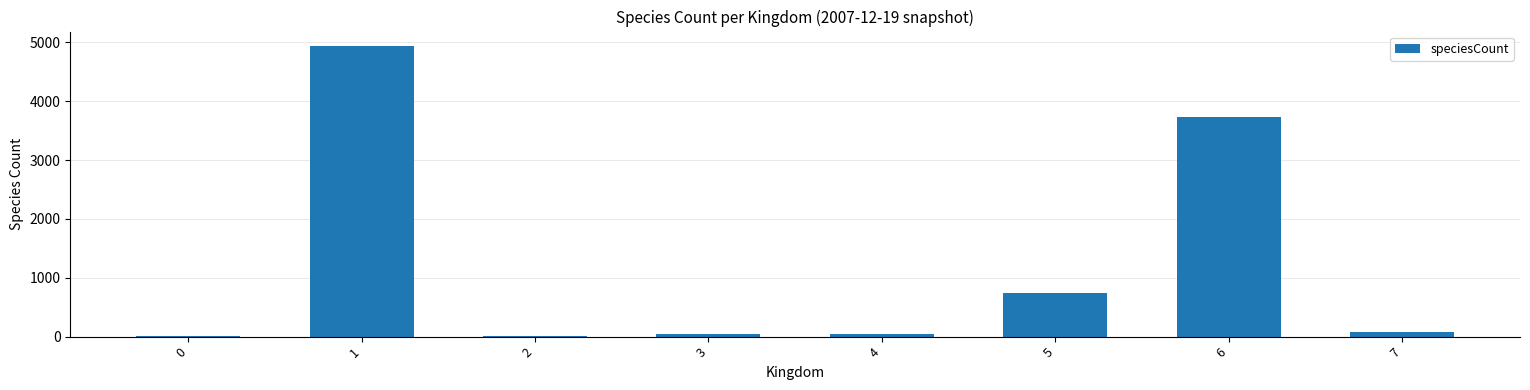

What is the sum of the values at 6 and 5?

4479